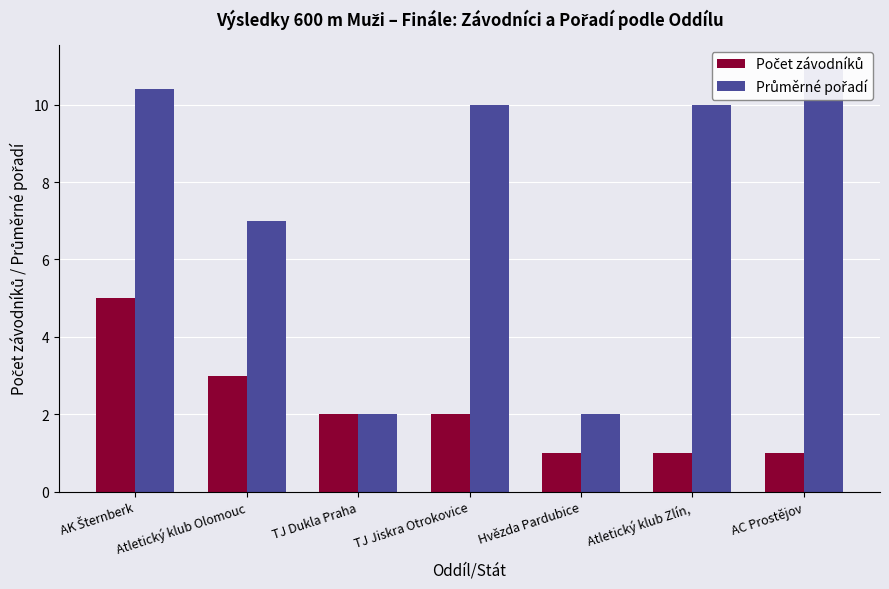

What position from the left is Atletický klub Olomouc?

2